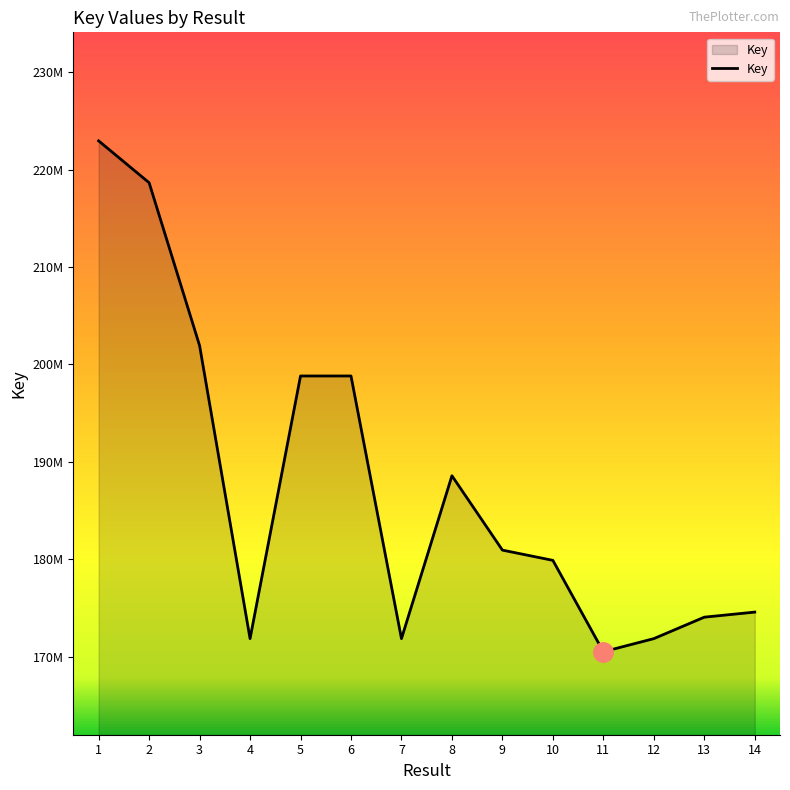

List the labels in order of value, largest first.

1, 2, 3, 5, 6, 8, 9, 10, 14, 13, 4, 7, 12, 11